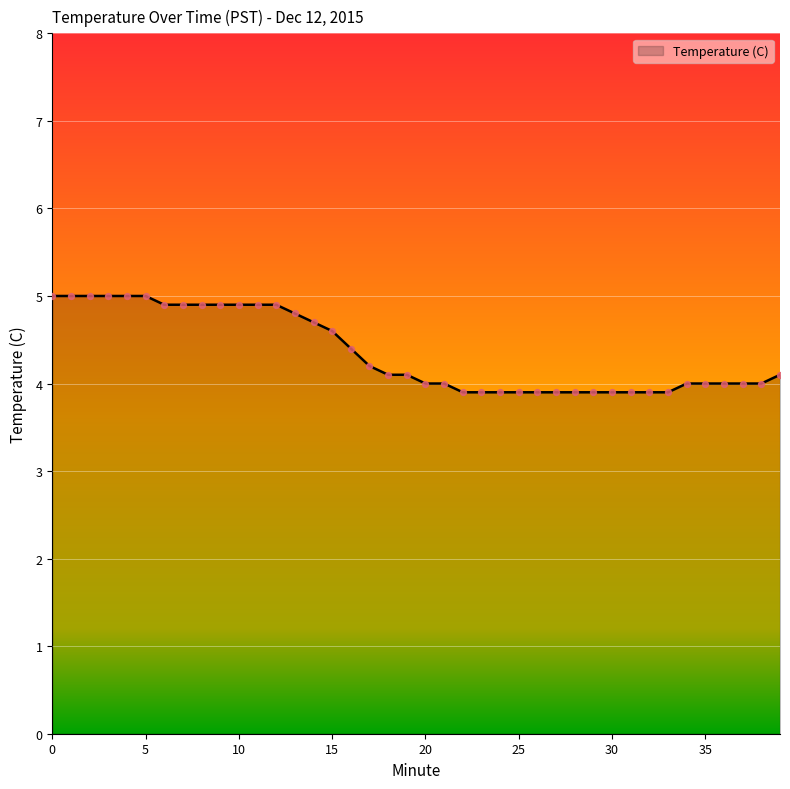

What is the smallest value displayed?

3.9